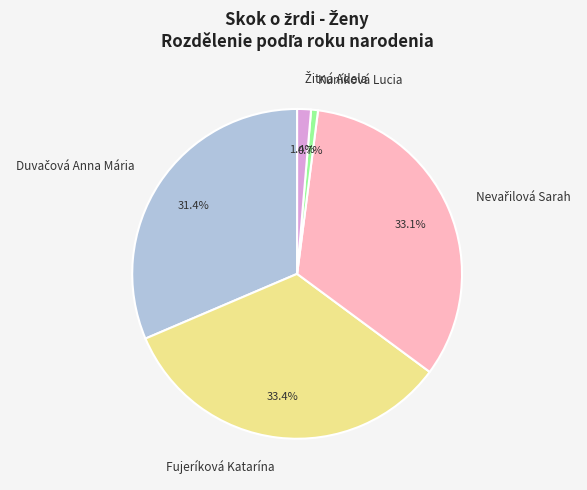

How much of the chart is everything except Kuníková Lucia?

99.3%